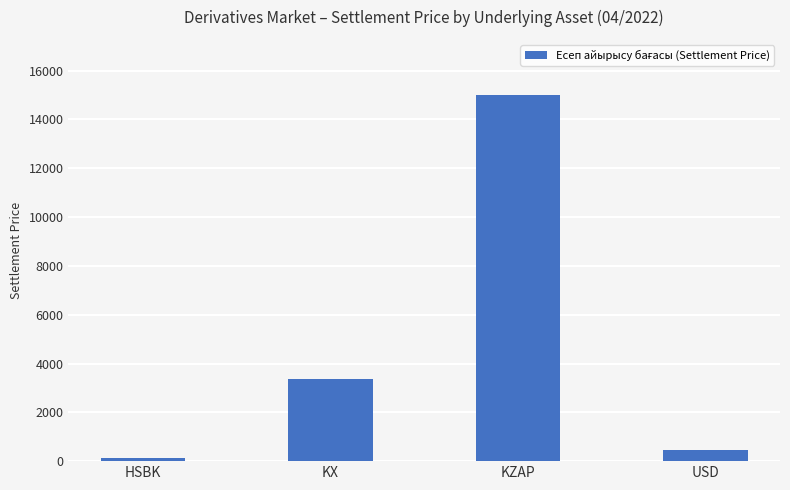

Does the chart contain any negative values?

No